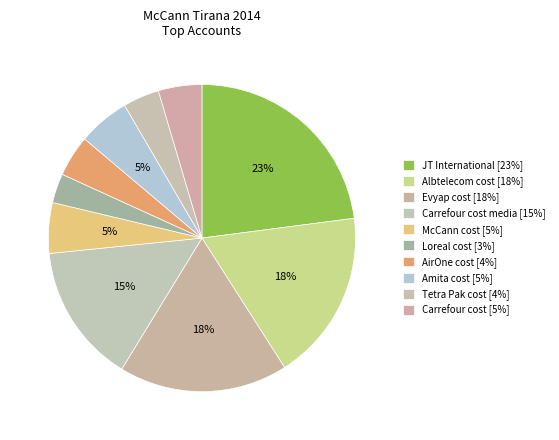

How many segments does this pie chart have?

10